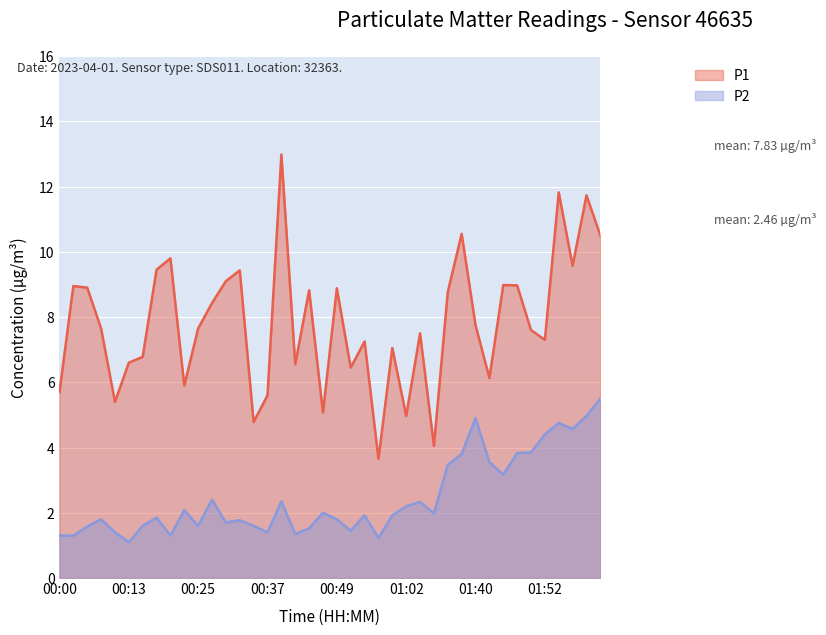

Where is P1 nearest to the value 8?

01:40